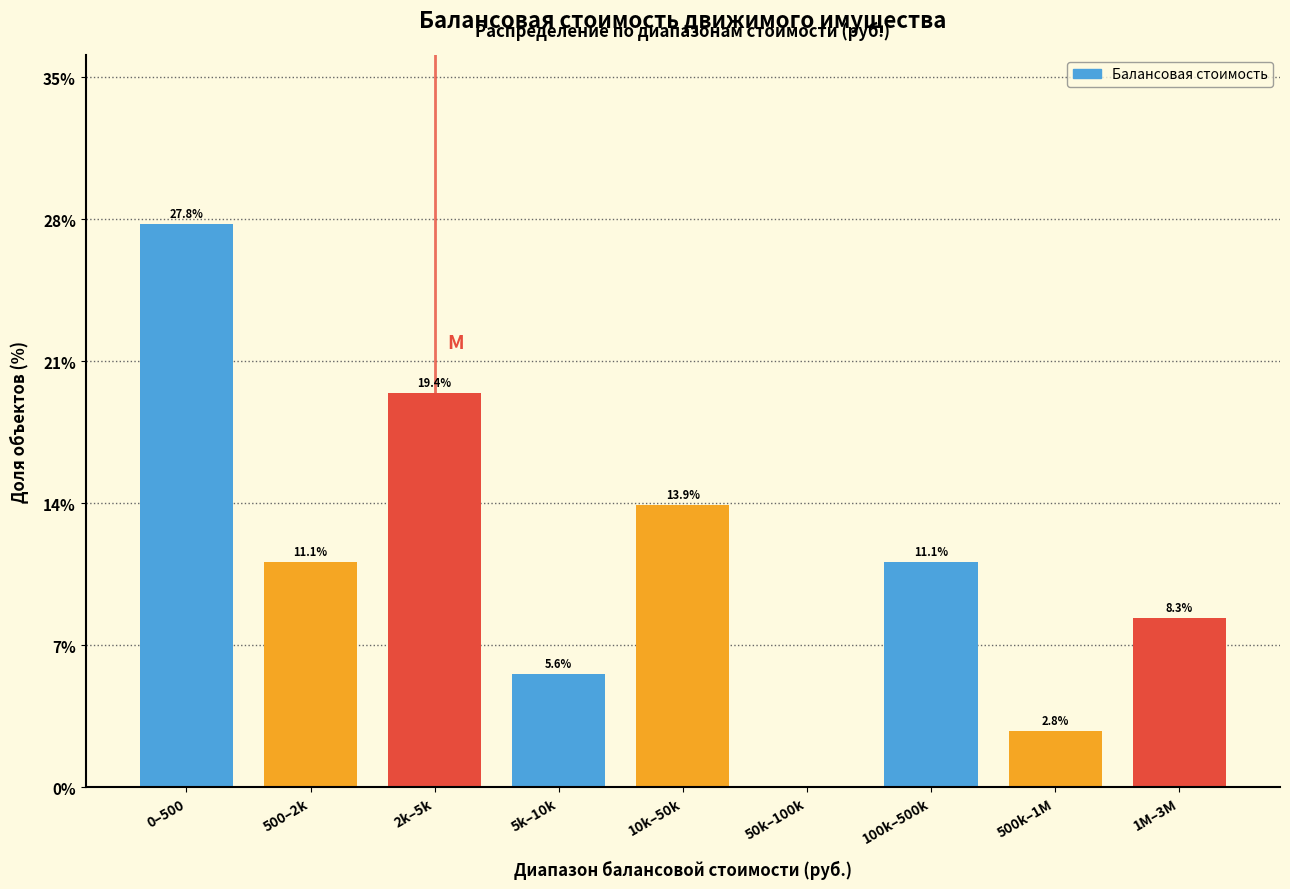

Reading right to left, list all the values displayed in this chart.

1M–3M=8.3	500k–1M=2.8	100k–500k=11.1	50k–100k=0.0	10k–50k=13.9	5k–10k=5.6	2k–5k=19.4	500–2k=11.1	0–500=27.8